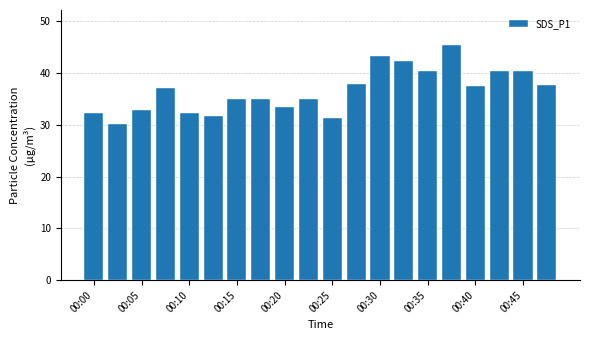

What is the value of the 5th bar from the left?

32.2